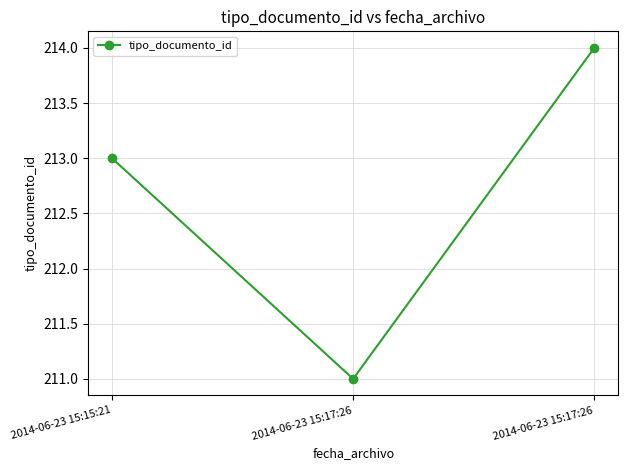

Is it true that the value at 2014-06-23 15:17:26 is 50?

False